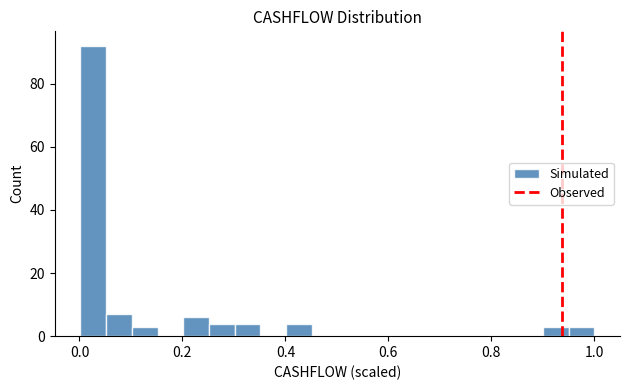

Read against the x-axis, roughly where is the centre of the tallest bar?

0.02